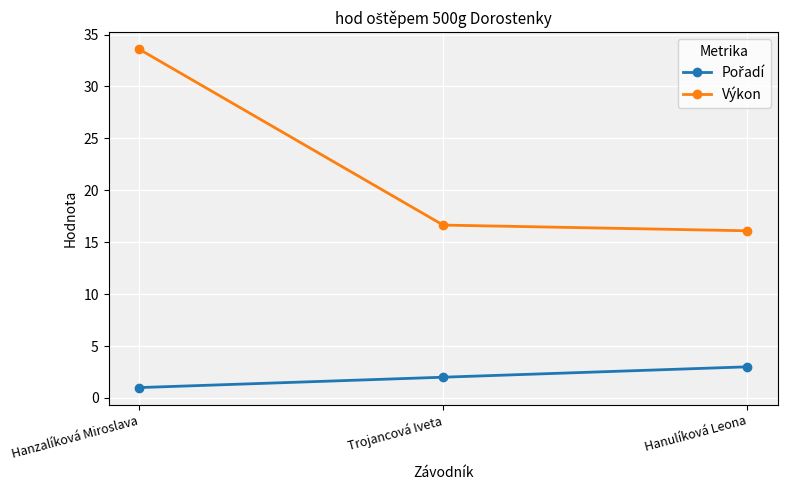

What is the smallest value displayed?

1.0